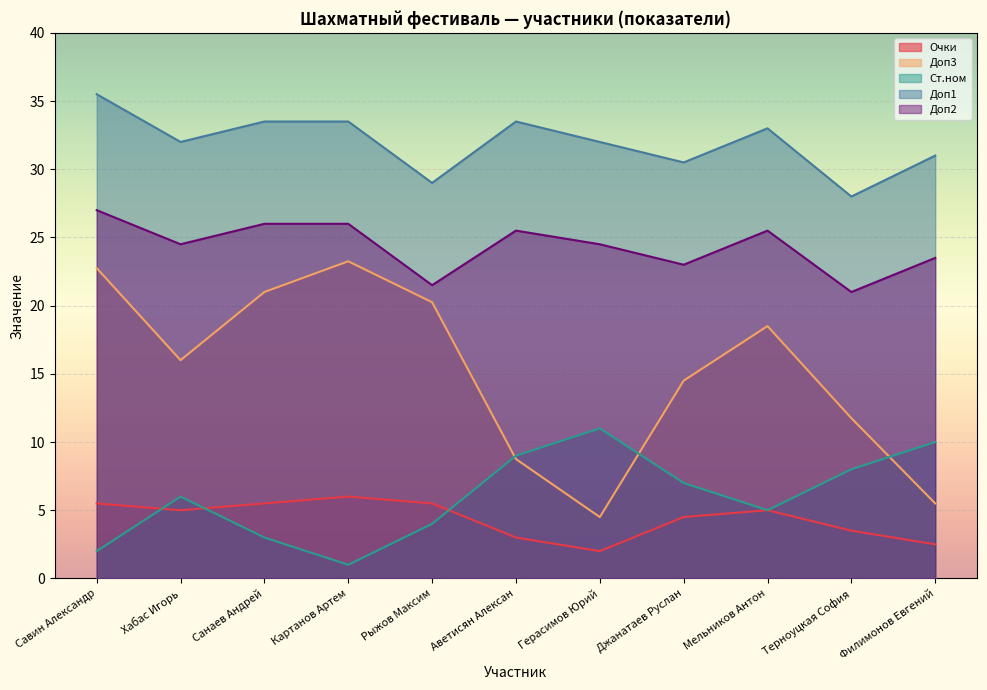

Reading left to right, extract all data points from this chart.

Очки: 5.5	5.0	5.5	6.0	5.5	3.0	2.0	4.5	5.0	3.5	2.5
Доп3: 22.8	16.0	21.0	23.2	20.2	8.8	4.5	14.5	18.5	11.8	5.5
Ст.ном: 2.0	6.0	3.0	1.0	4.0	9.0	11.0	7.0	5.0	8.0	10.0
Доп1: 35.5	32.0	33.5	33.5	29.0	33.5	32.0	30.5	33.0	28.0	31.0
Доп2: 27.0	24.5	26.0	26.0	21.5	25.5	24.5	23.0	25.5	21.0	23.5